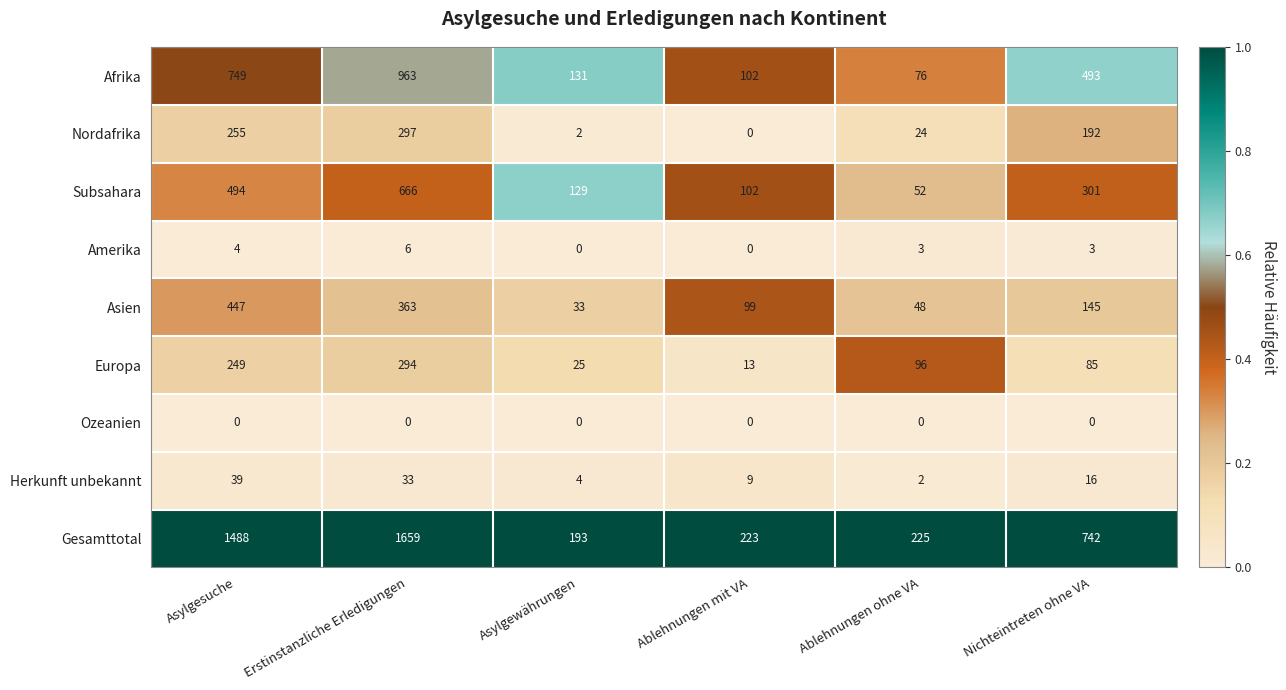

List the series in order of their peak value, highest first.

Gesamttotal, Afrika, Subsahara, Asien, Nordafrika, Europa, Herkunft unbekannt, Amerika, Ozeanien